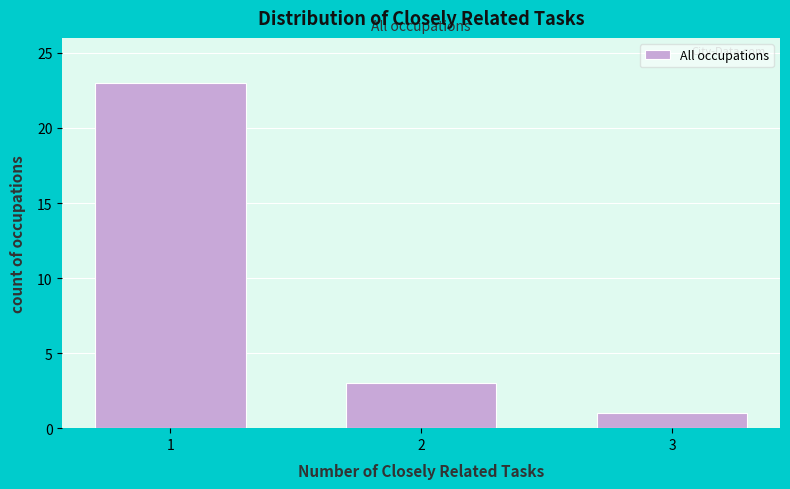

Reading left to right, what are all the values shown in this chart?

1=23	2=3	3=1